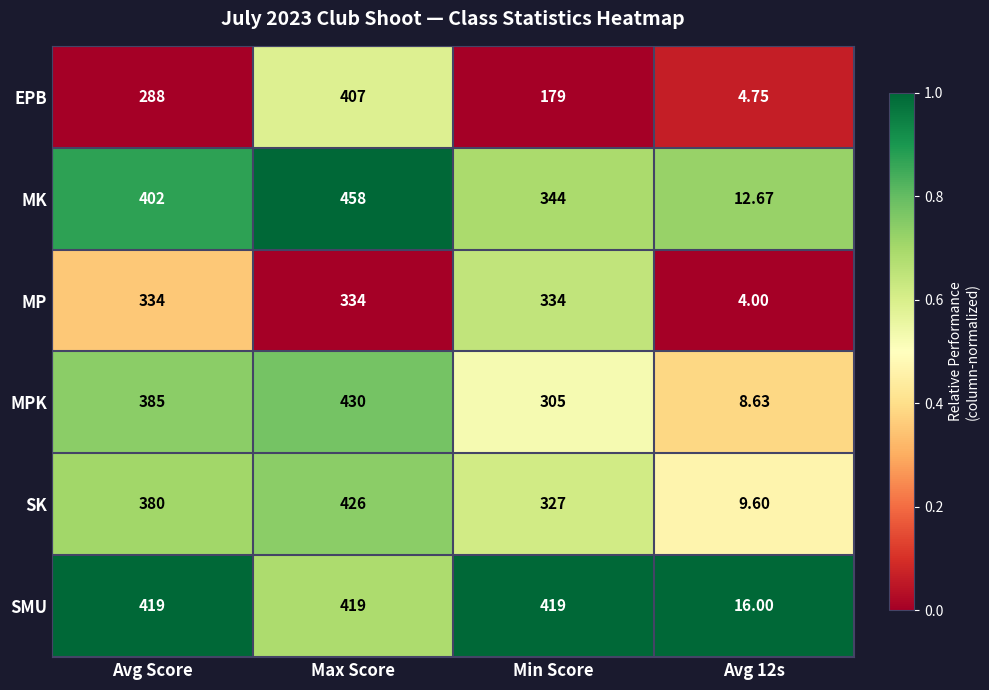

Which category has the highest value in the SK series?

Max Score